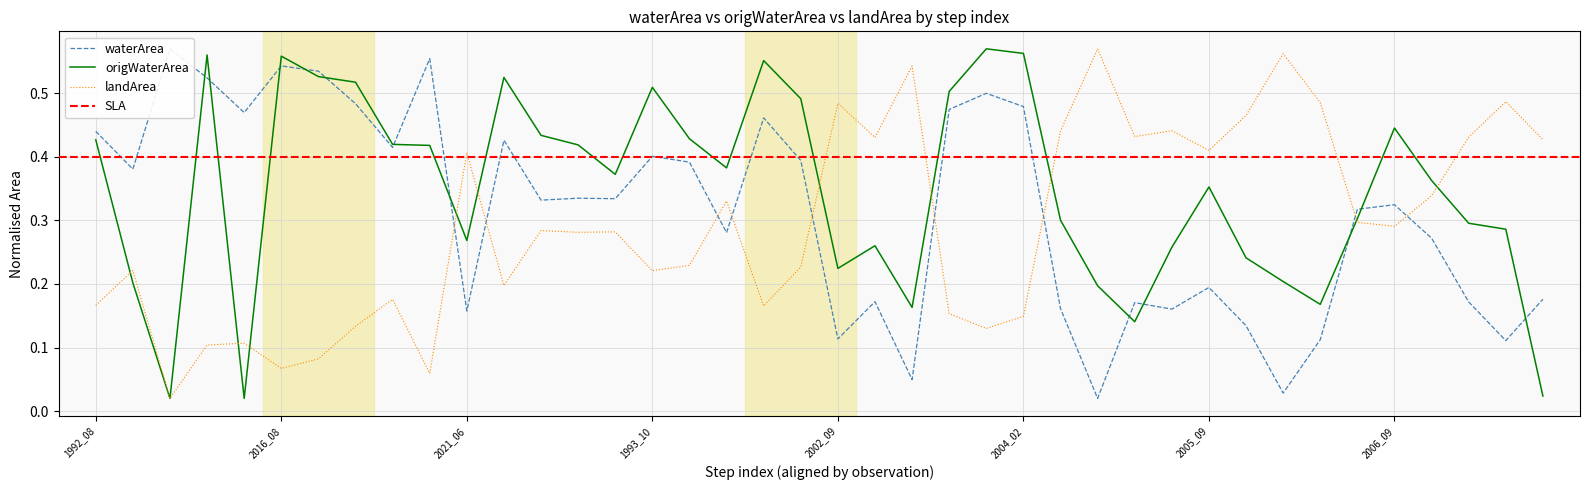

At 1994_07, list the series in order from largest to smallest.

waterArea, landArea, origWaterArea